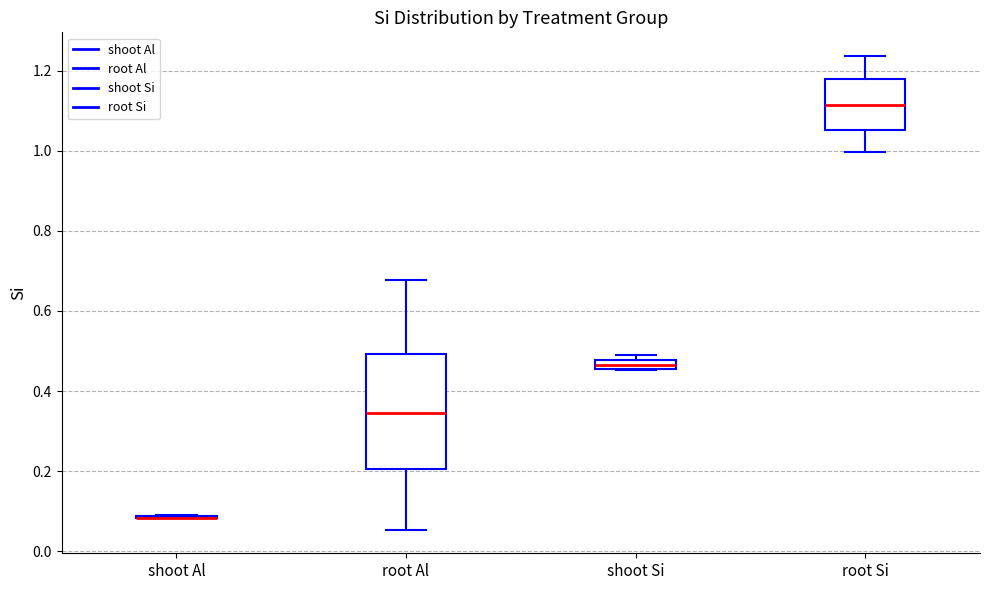

Which box is the tallest, from its lower edge to its upper edge?

root Al